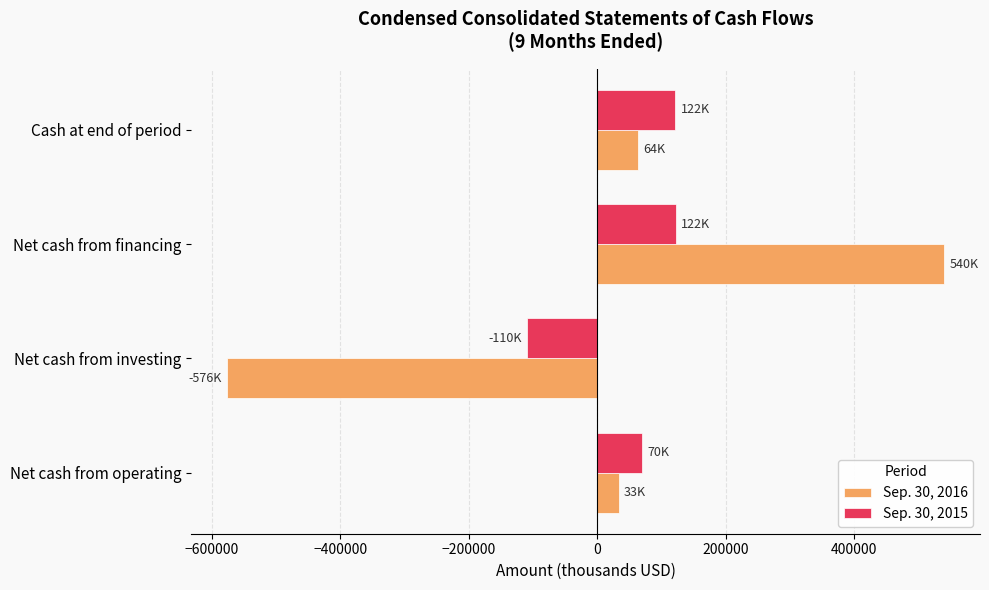

List the labels in order of Sep. 30, 2016 value, smallest first.

Net cash from investing, Net cash from operating, Cash at end of period, Net cash from financing